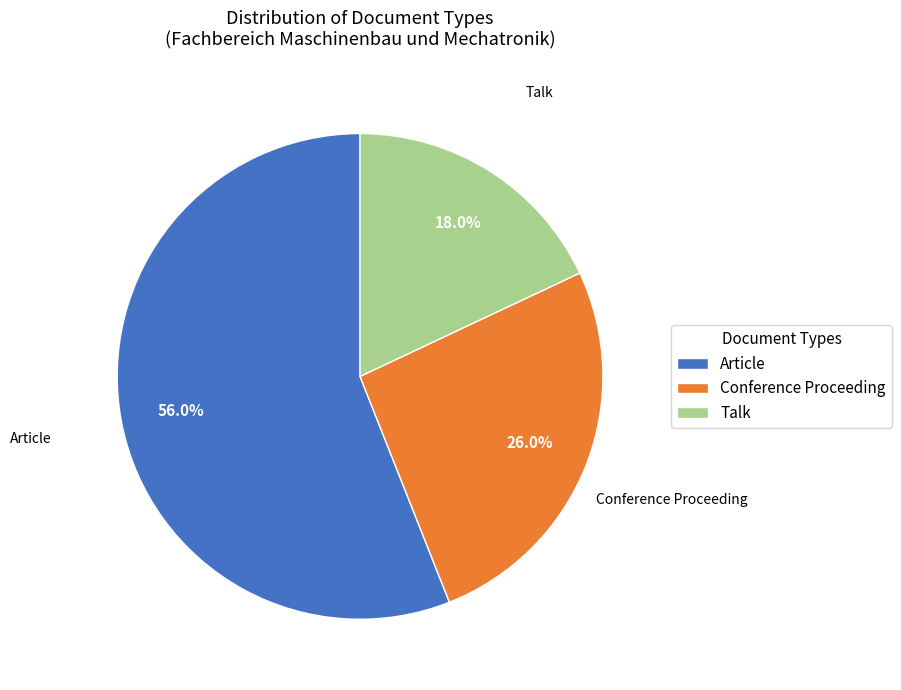

What is the largest slice in the pie chart?

Article